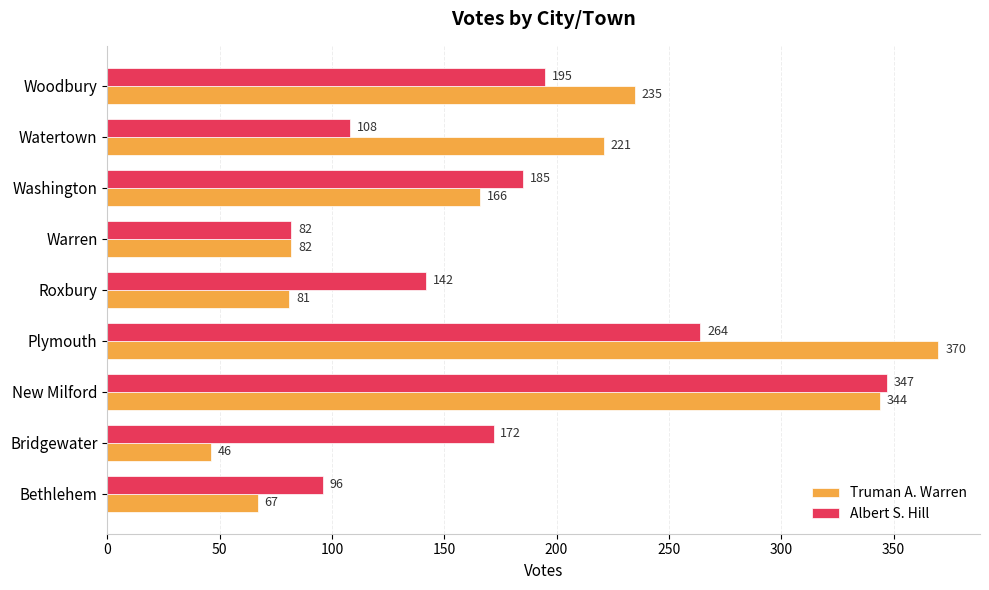

How many data points does each series have?

9